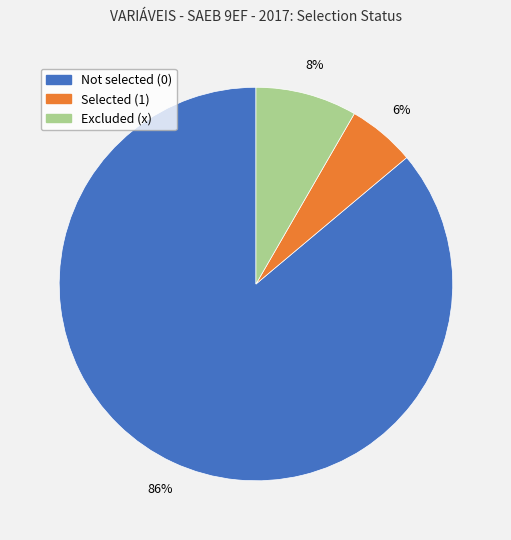

To the nearest percent, what is the average slice percentage?

33%